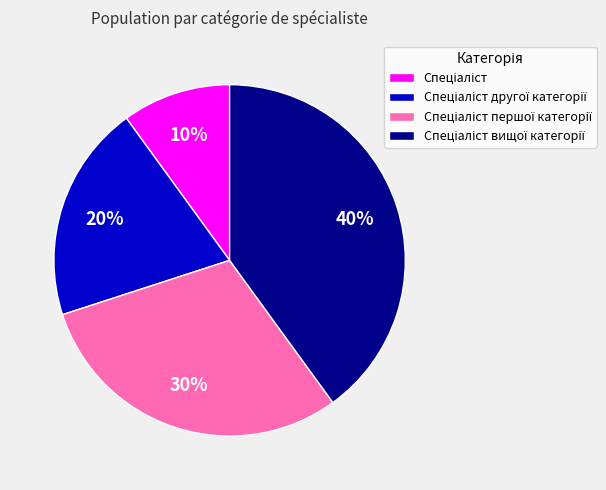

Is there a majority slice in this chart?

No